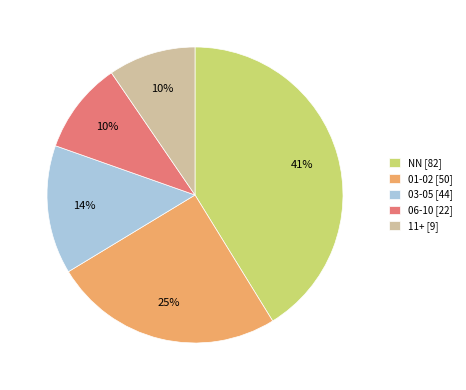

Does any single category account for the majority?

No